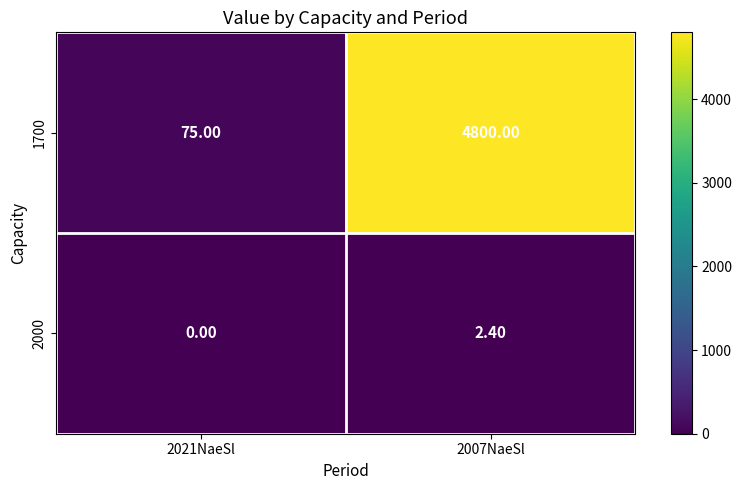

What is the difference between the 1700 values at 2007NaeSl and 2021NaeSl?

4725.0